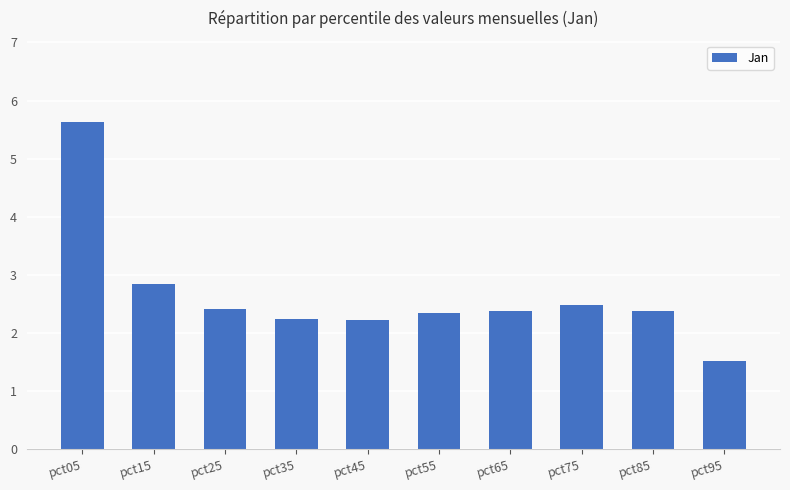

Reading left to right, extract all data points from this chart.

5.6	2.9	2.4	2.2	2.2	2.3	2.4	2.5	2.4	1.5